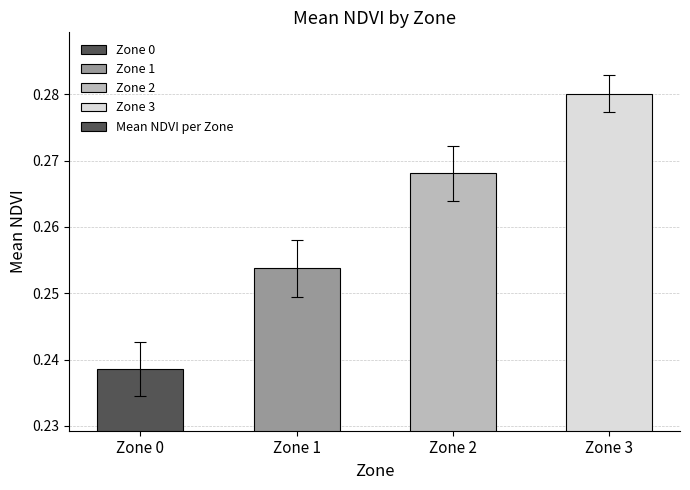

The chart shows a value of 0.4 at Zone 1. True or false?

False